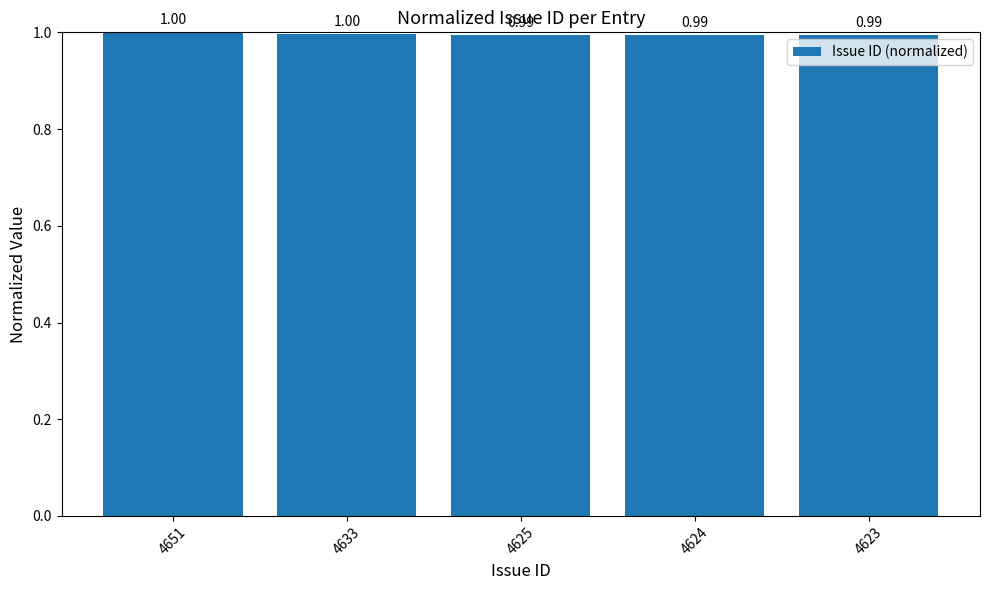

Where is the data nearest to the value 0?

4623